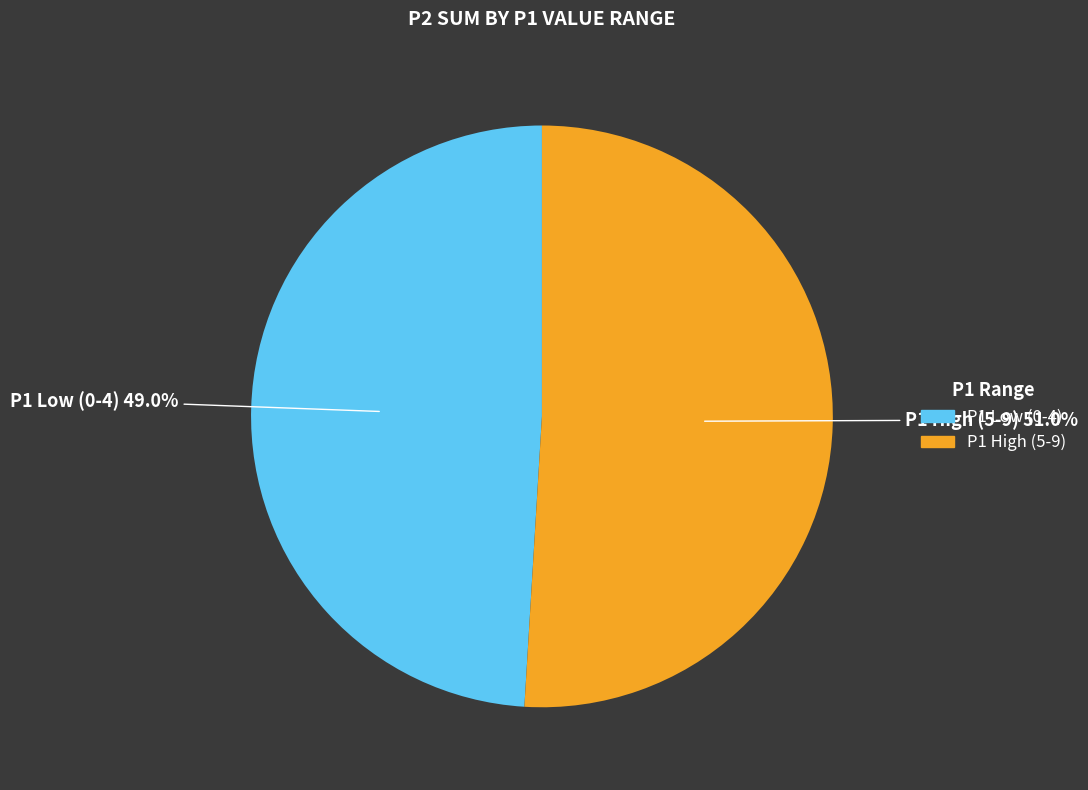

What is the ratio of the value at P1 High (5-9) to the value at P1 Low (0-4)?

1.0